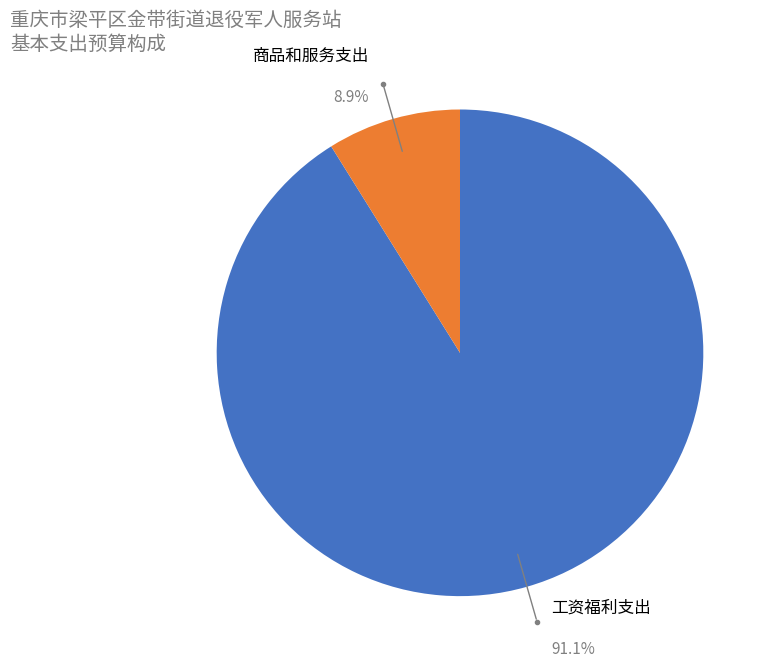

Is there any slice that represents more than half of the pie?

Yes